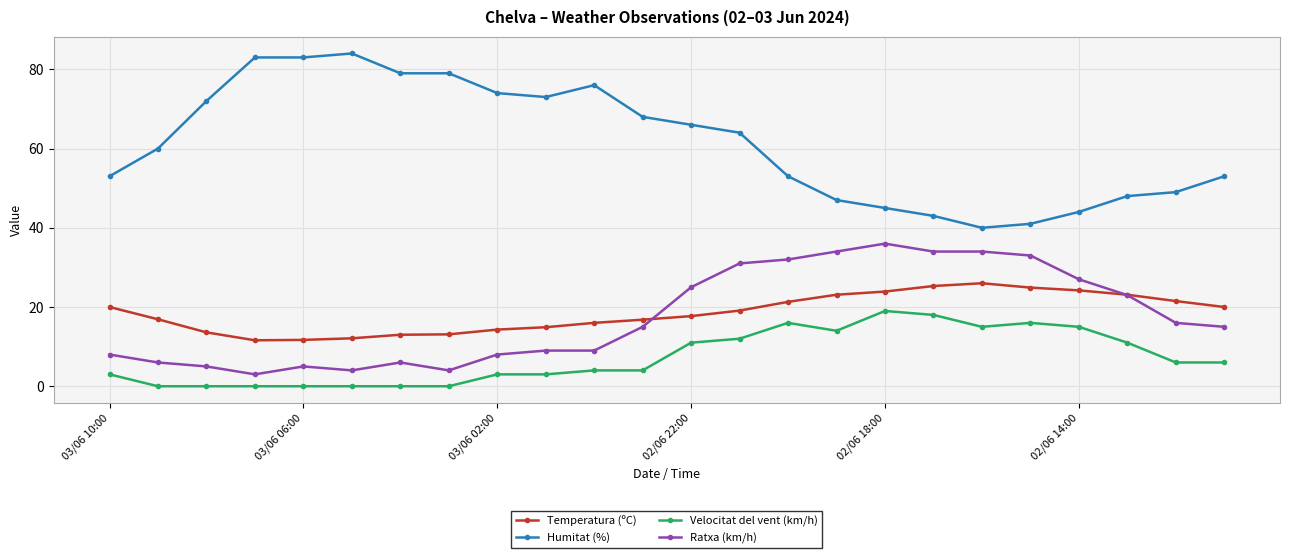

What is the value of the Ratxa (km/h) point at the 3rd from the left?

5.0